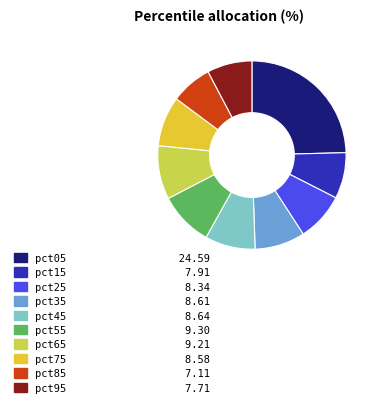

Is it true that pct15 is 1% of the pie?

False